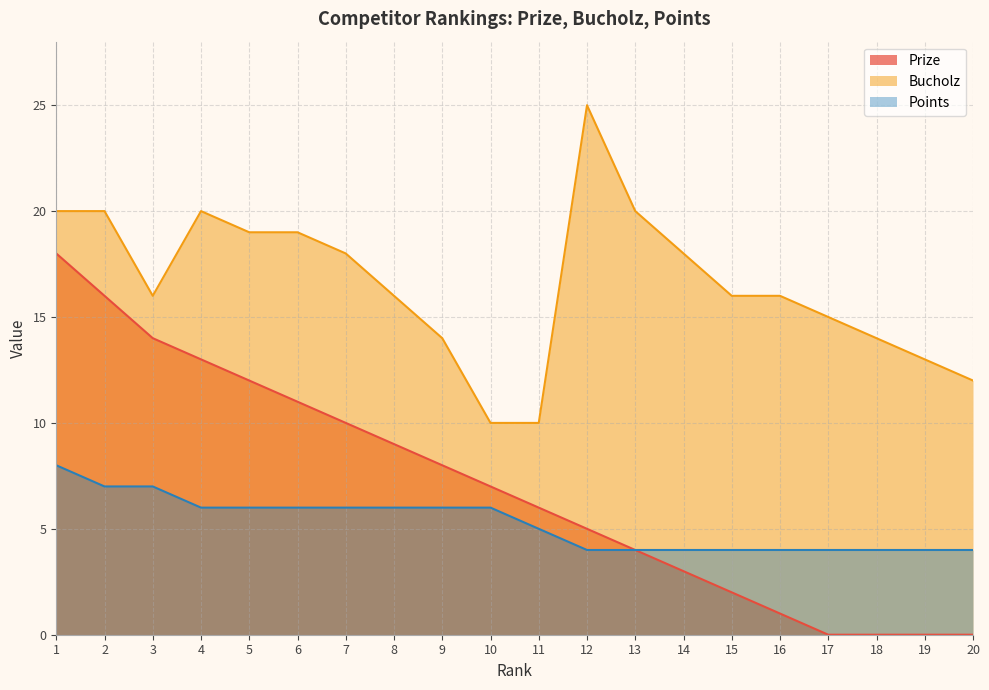

What is the sum of all Points values?

105